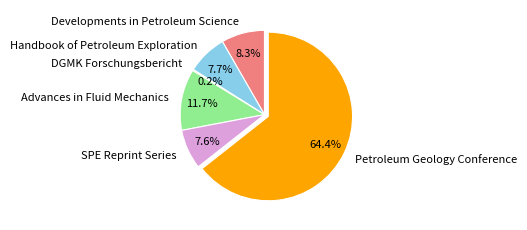

Which has a higher value, SPE Reprint Series or Developments in Petroleum Science?

Developments in Petroleum Science